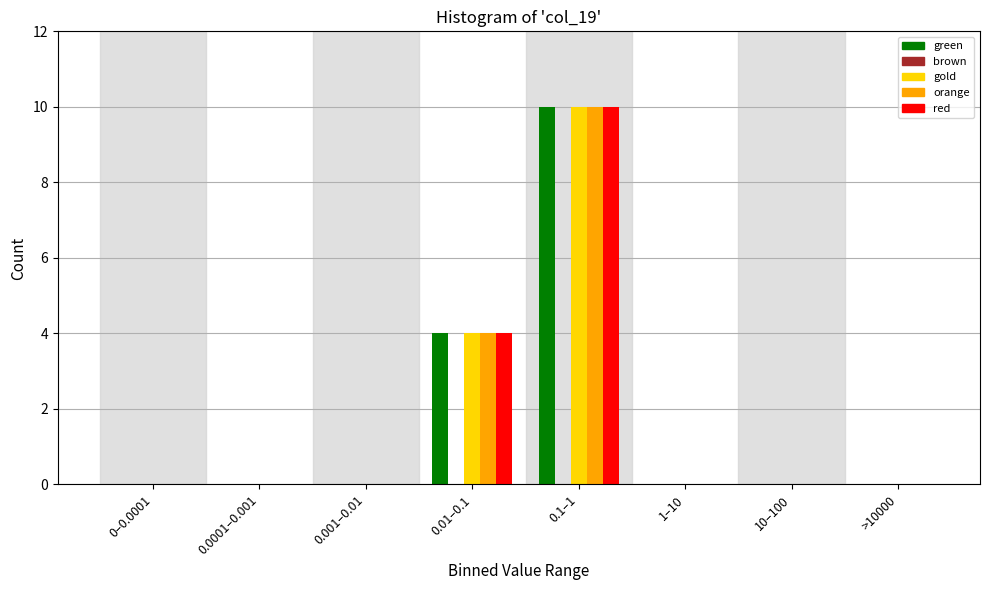

The red series shows -6 at >10000. True or false?

False